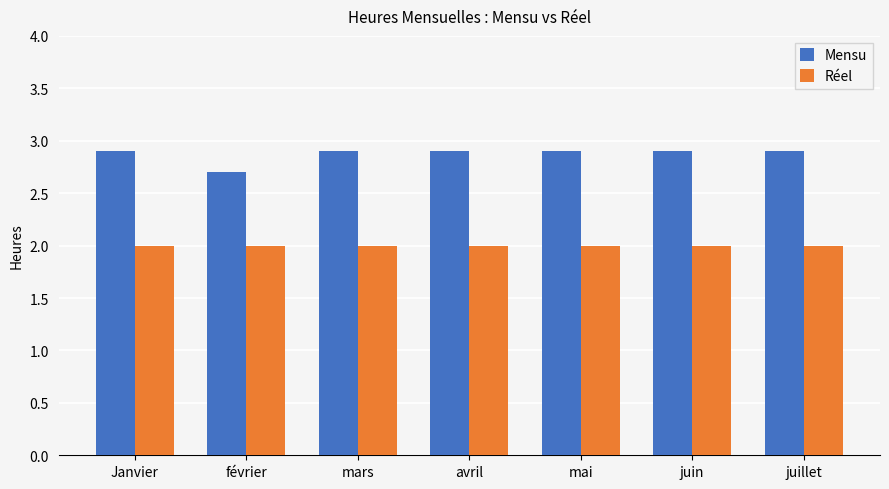

How many bars are there in total?

14